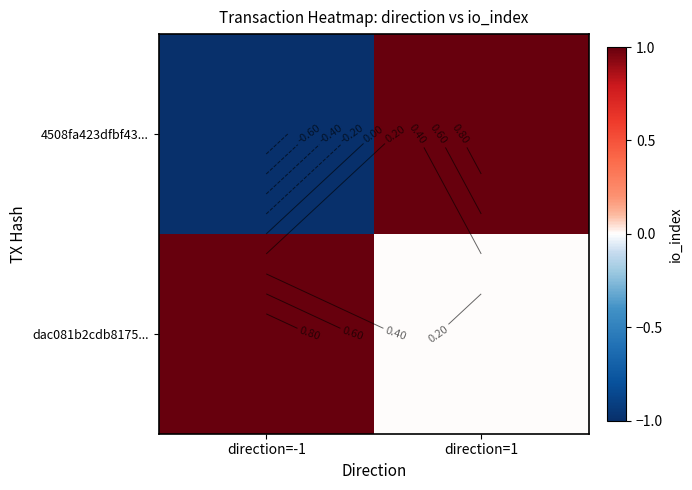

Is the value of dac081b2cdb8175... at direction=1 greater than the value of 4508fa423dfbf43... at direction=1?

No